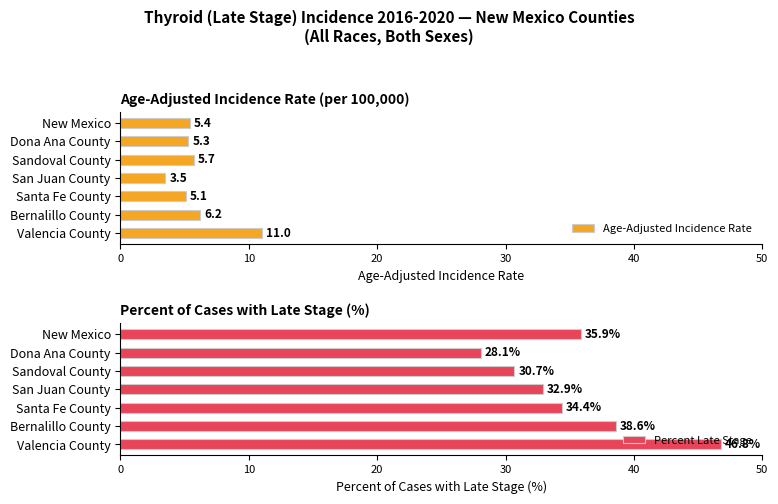

Where is Age-Adjusted Incidence Rate nearest to the value 7?

Bernalillo County